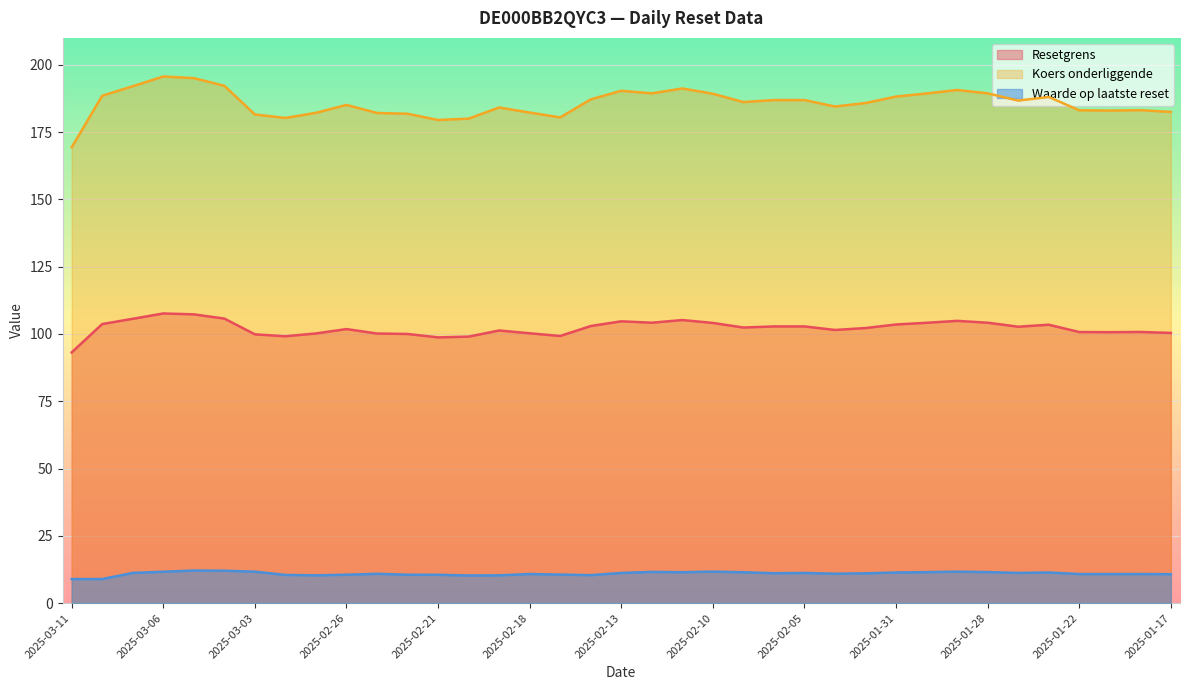

What is the maximum value shown in the chart?

195.7